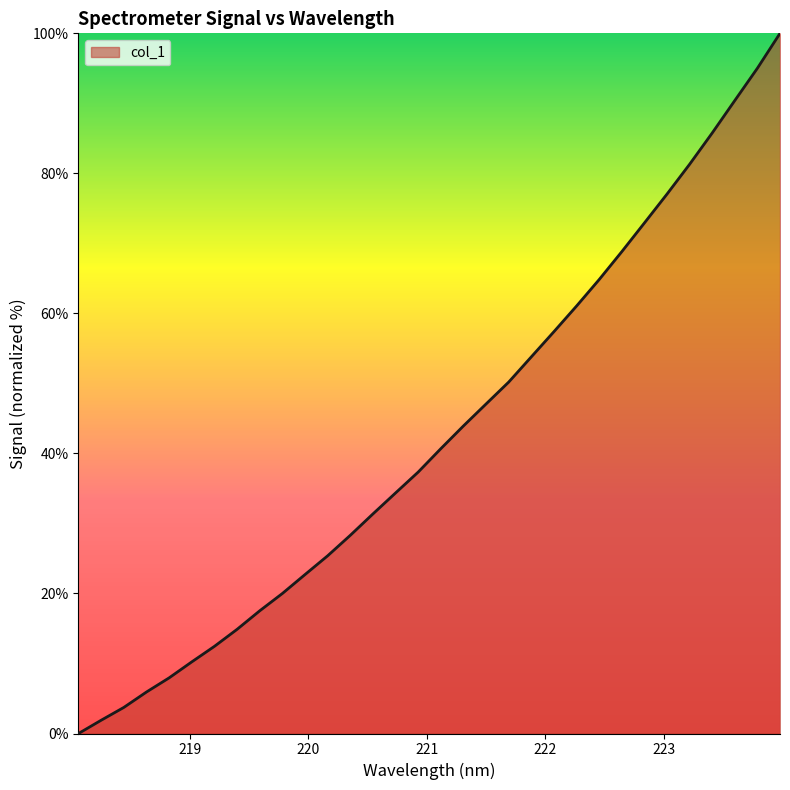

What is the greatest value displayed?

100.0